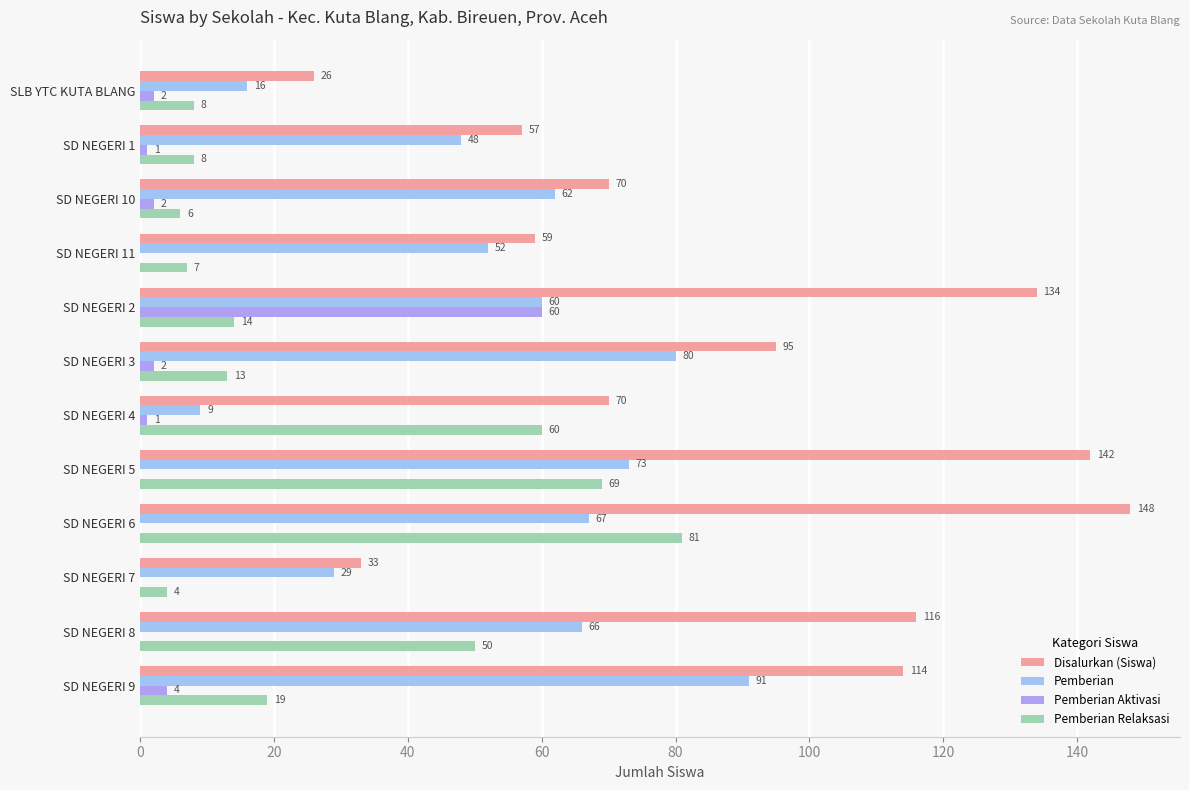

How many categories are shown in the chart?

12